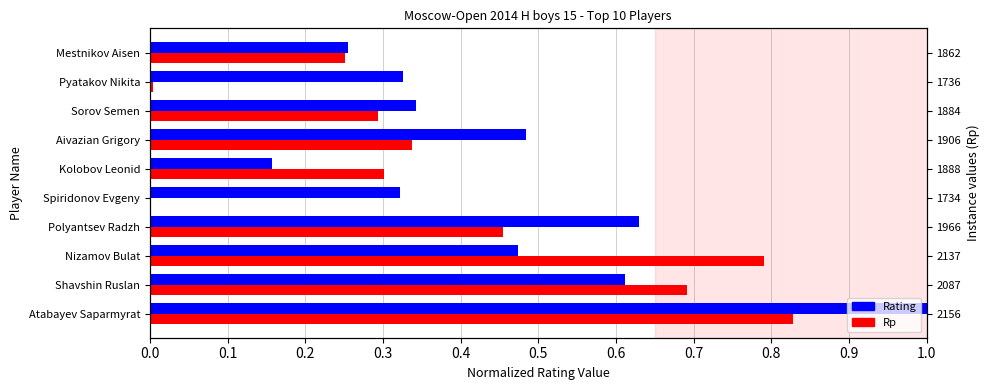

What are all the series names shown in the legend?

Rating, Rp